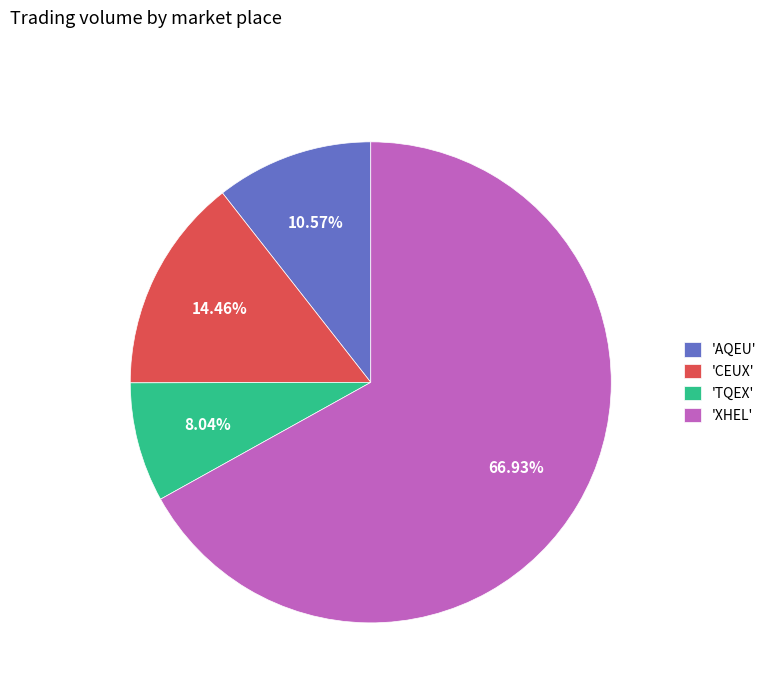

Do 'AQEU' and 'TQEX' together represent more than half of the pie?

No